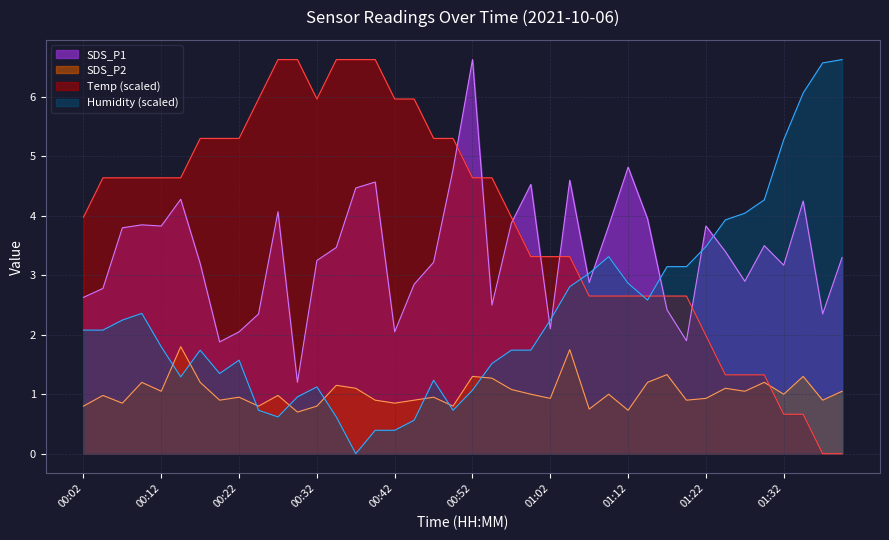

Where does the Humidity series first go above 2?

00:02